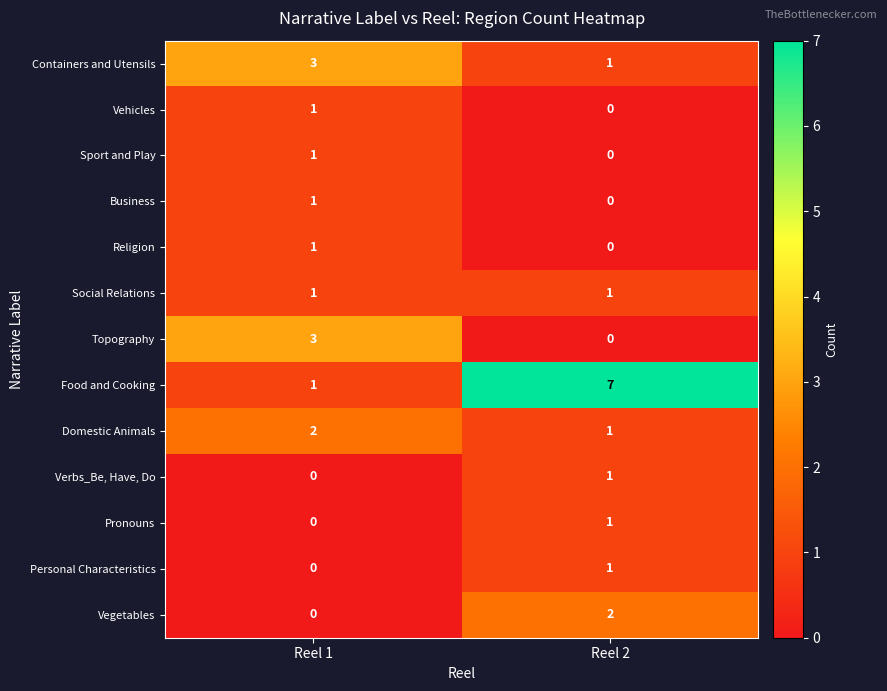

Is it true that Business equals -1 at Reel 2?

False